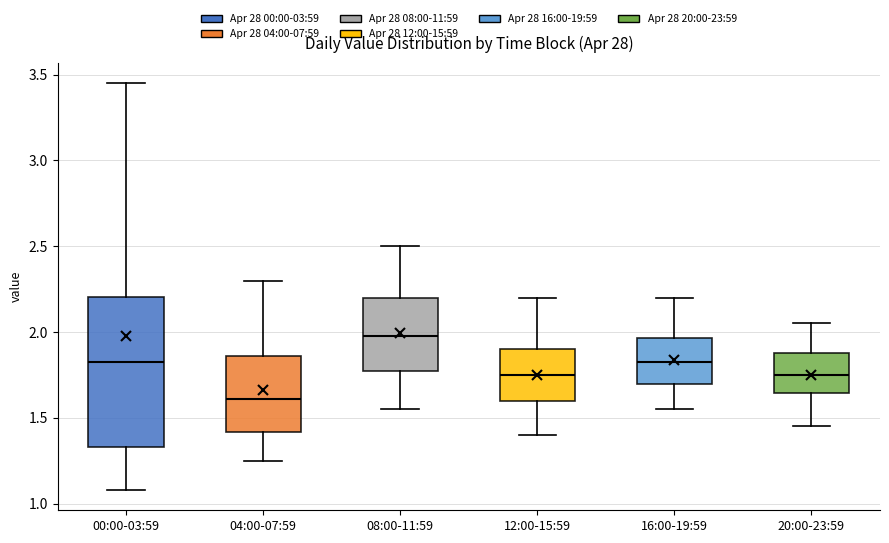

Reading left to right, transcribe this box plot: for each box, give where its median line is, the range the box spans, and where its two whiskers end, as read against the y-axis. The values are not printed on the chart, so give them approximately, as read against the axis.

00:00-03:59: median 1.85, box 1.35 to 2.20, whiskers 1.10 to 3.45
04:00-07:59: median 1.60, box 1.40 to 1.85, whiskers 1.25 to 2.30
08:00-11:59: median 2.00, box 1.75 to 2.20, whiskers 1.55 to 2.50
12:00-15:59: median 1.75, box 1.60 to 1.90, whiskers 1.40 to 2.20
16:00-19:59: median 1.85, box 1.70 to 1.95, whiskers 1.55 to 2.20
20:00-23:59: median 1.75, box 1.65 to 1.90, whiskers 1.45 to 2.05